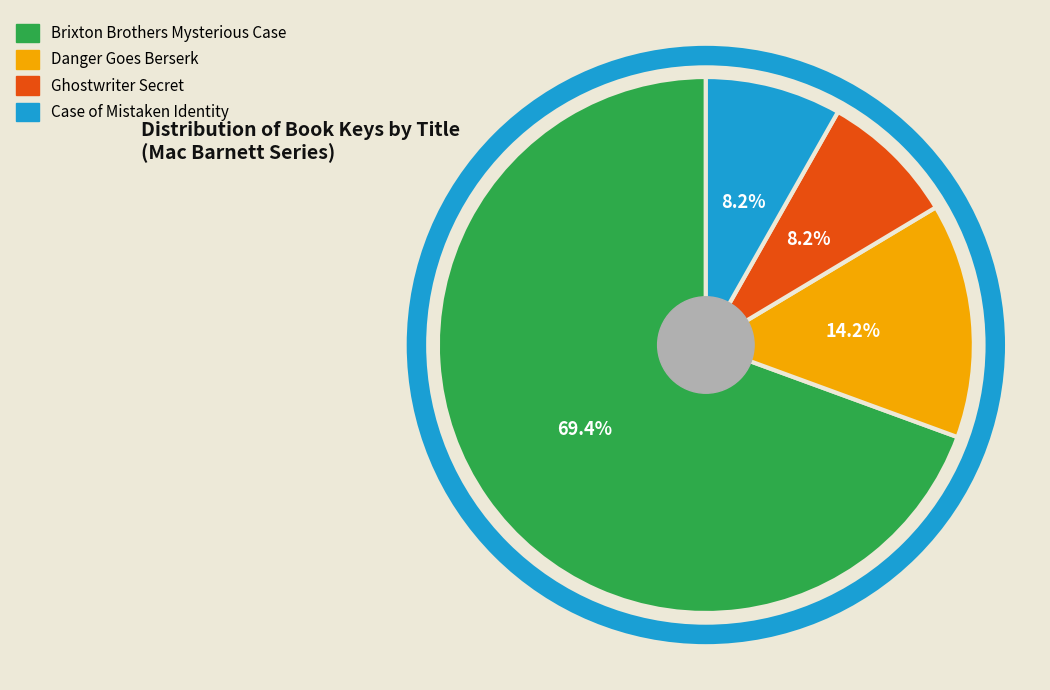

Count the number of slices in the pie.

4